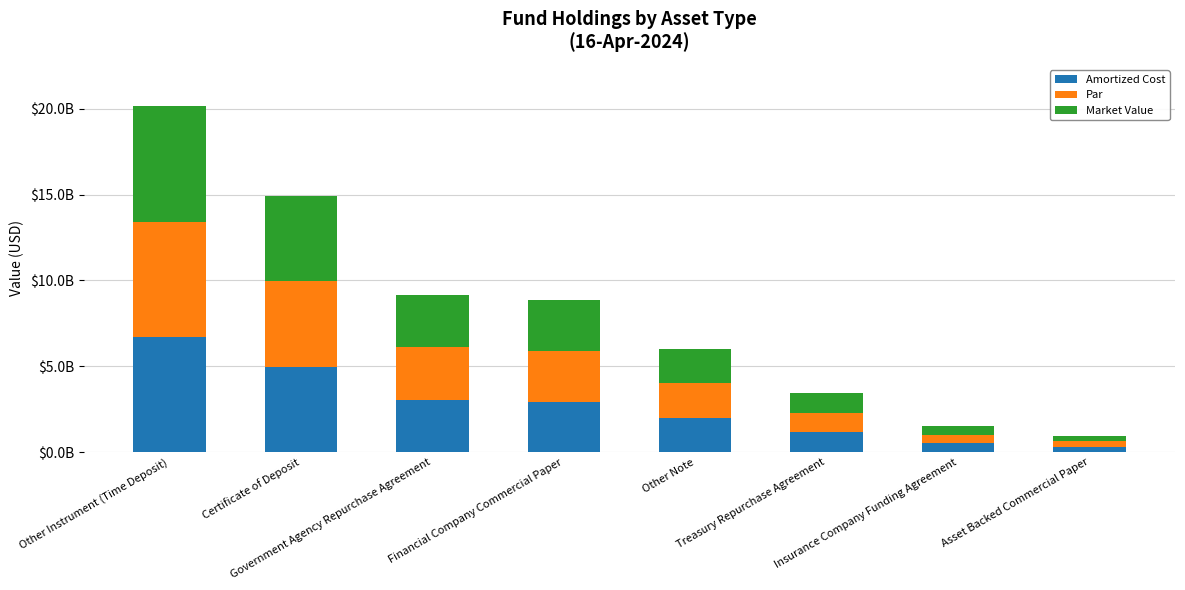

What is the difference between the maximum and minimum values in the Amortized Cost series?

6396423100.0